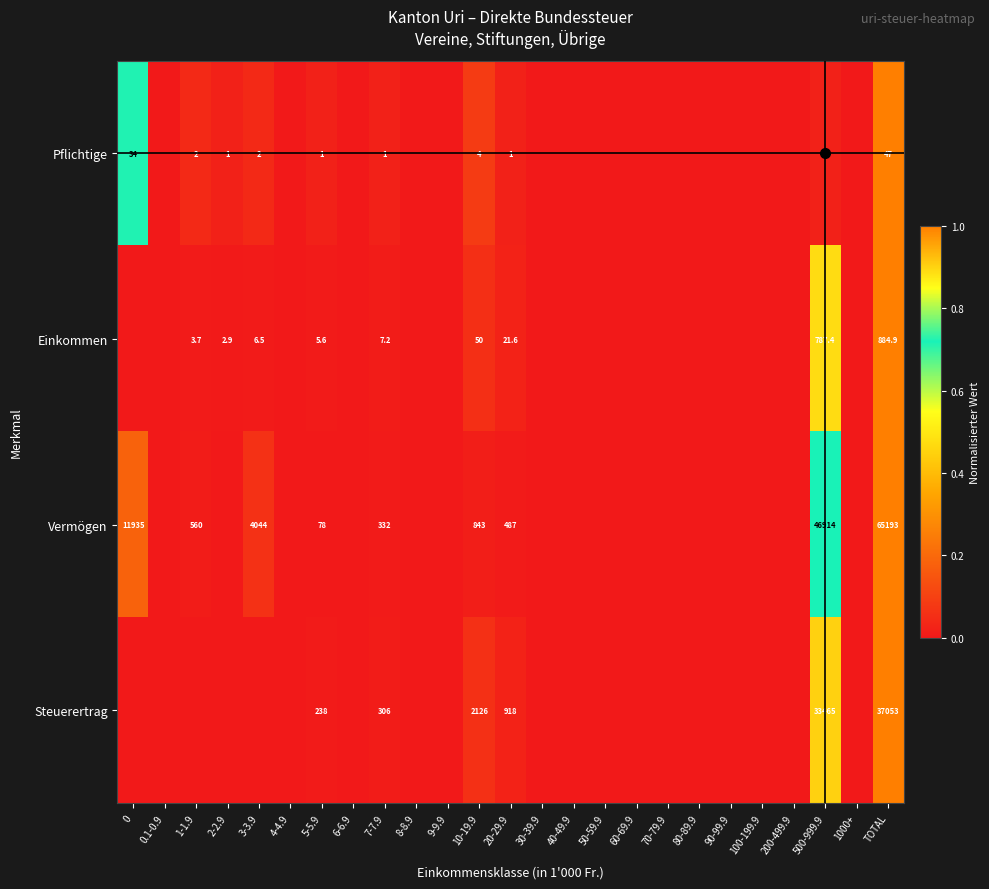

The value of Pflichtige at 0 is 54.3. True or false?

False